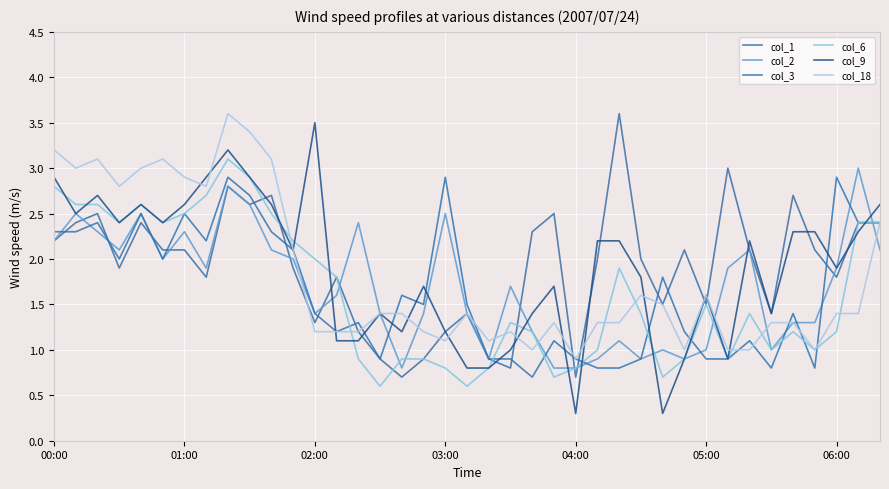

How many lines are shown in the chart?

6